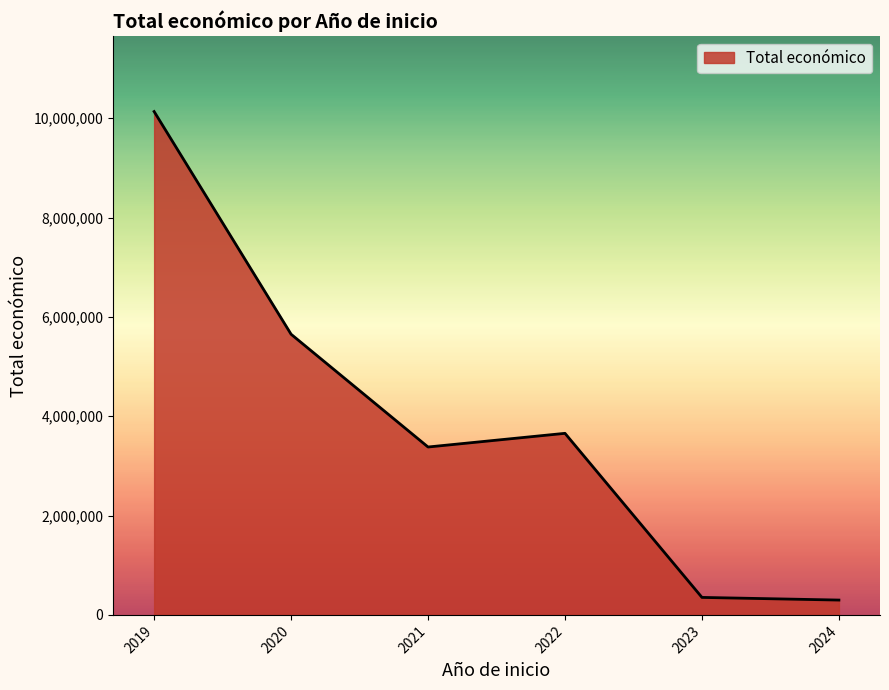

How many values are below 3655675?

3